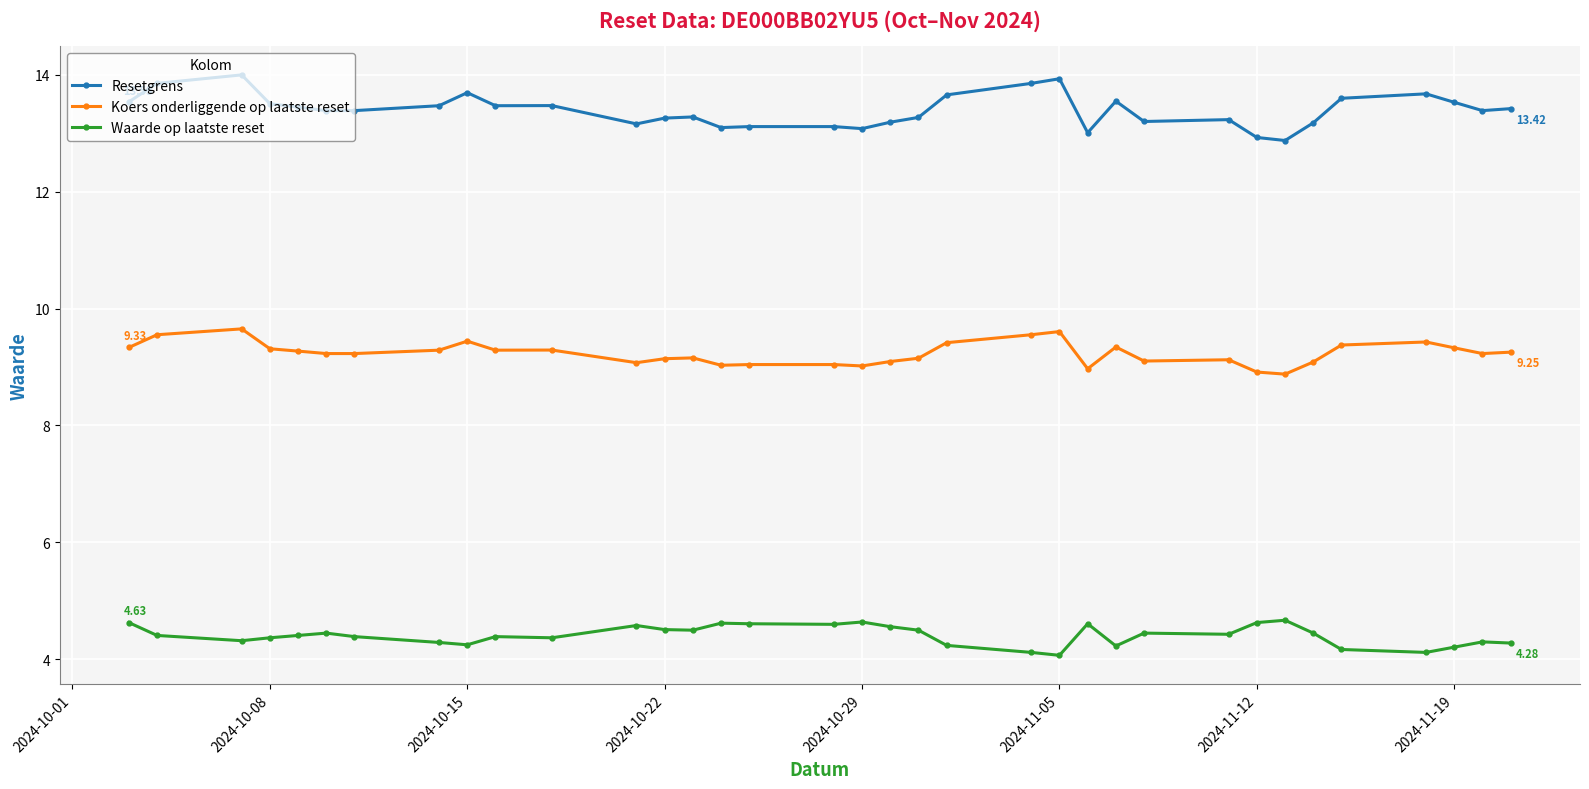

How many lines are shown in the chart?

3